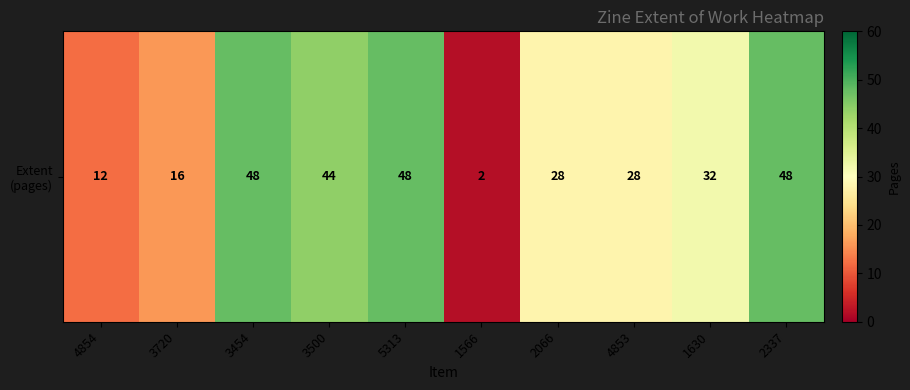

Count the number of data series in this chart.

1